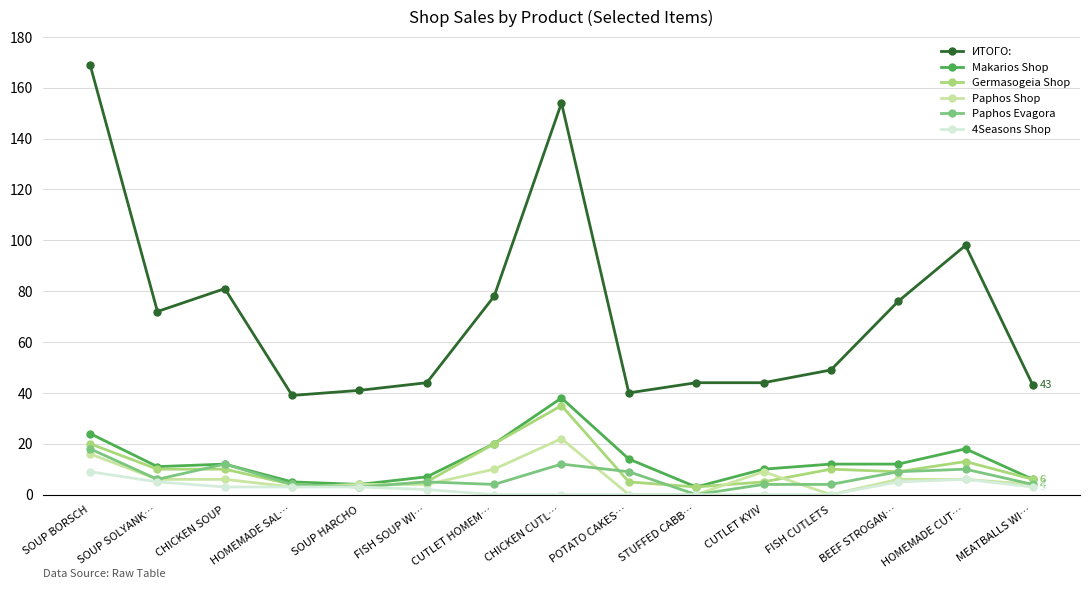

What value does the ИТОГО: series have at HOMEMADE SAL…?

39